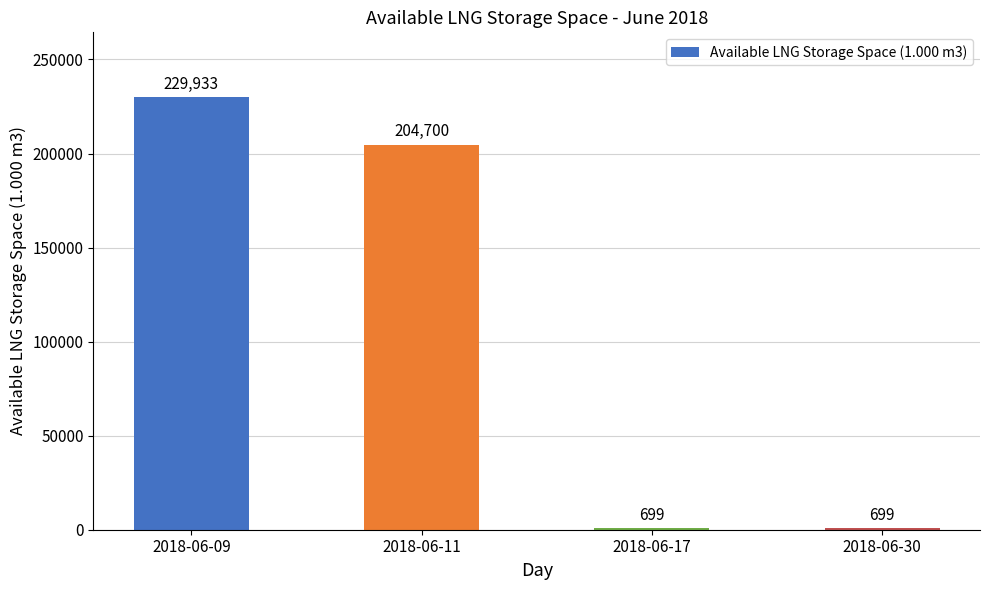

Between 2018-06-17 and 2018-06-11, which is larger?

2018-06-11